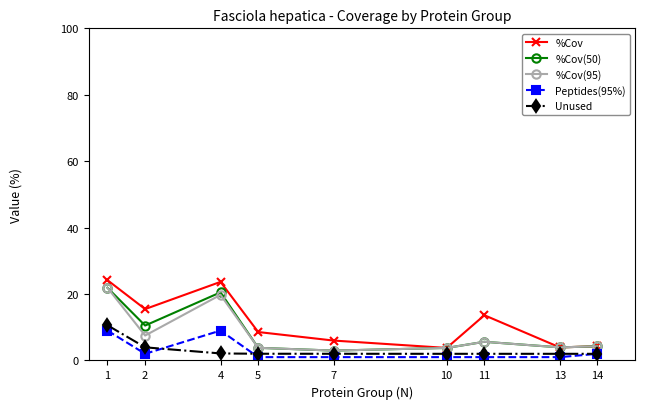

The %Cov(50) series shows 3.8 at 5. True or false?

True